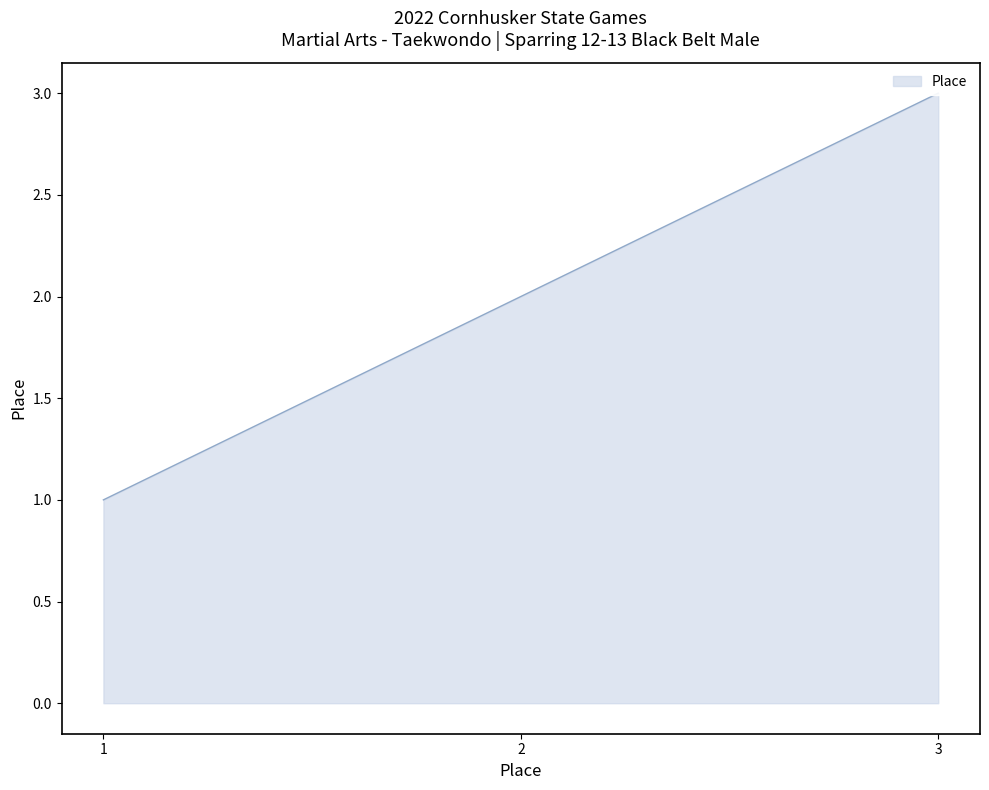

Where does the data first go above 2?

3